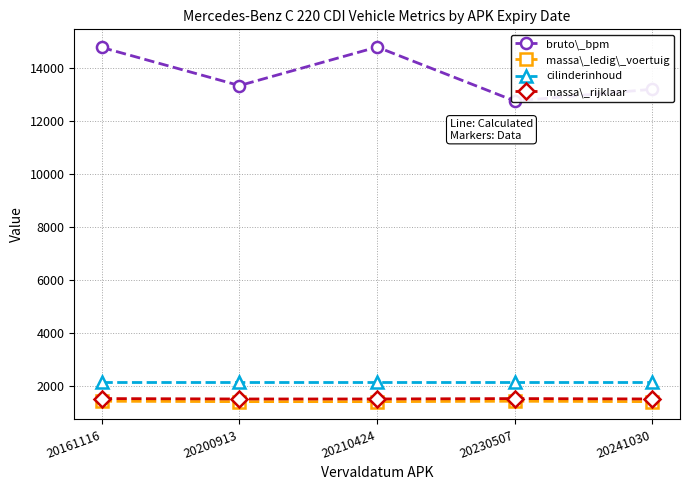

Between 20230507 and 20241030, which series saw the biggest shift?

bruto_bpm